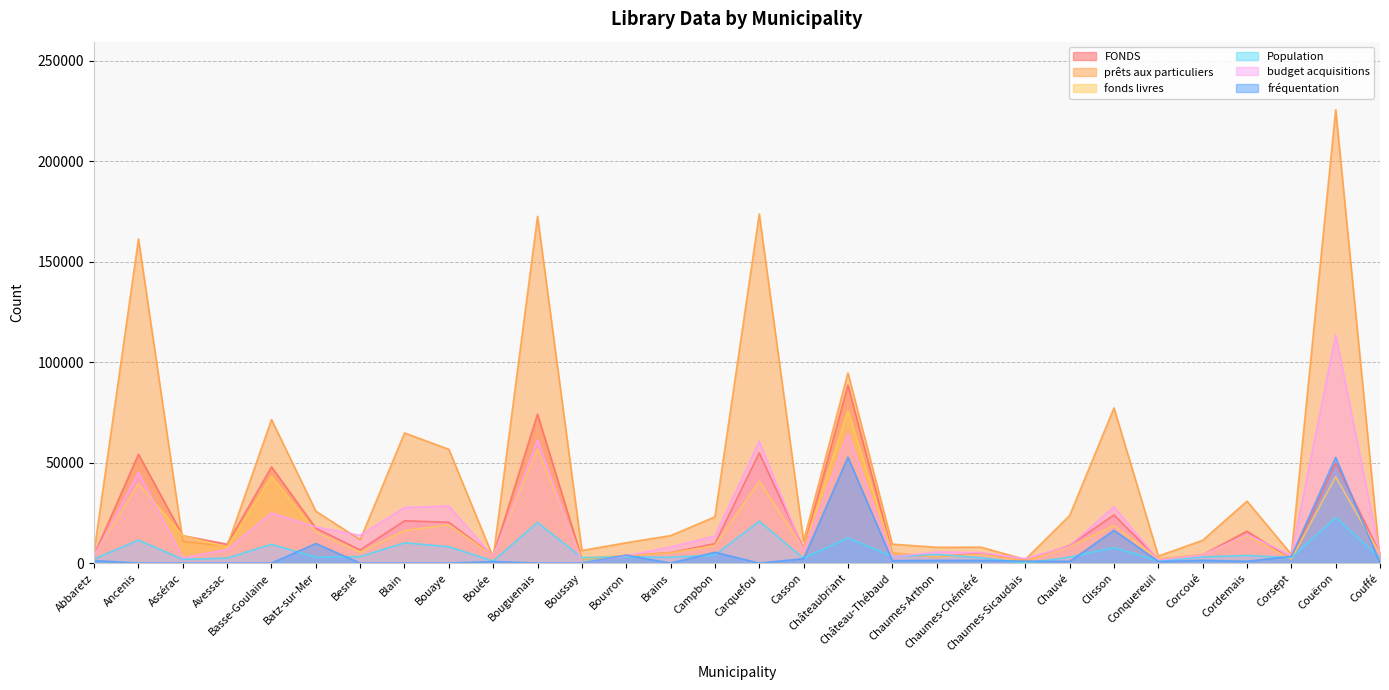

What are all the series names shown in the legend?

FONDS, prêts aux particuliers, fonds livres, Population, budget acquisitions, fréquentation